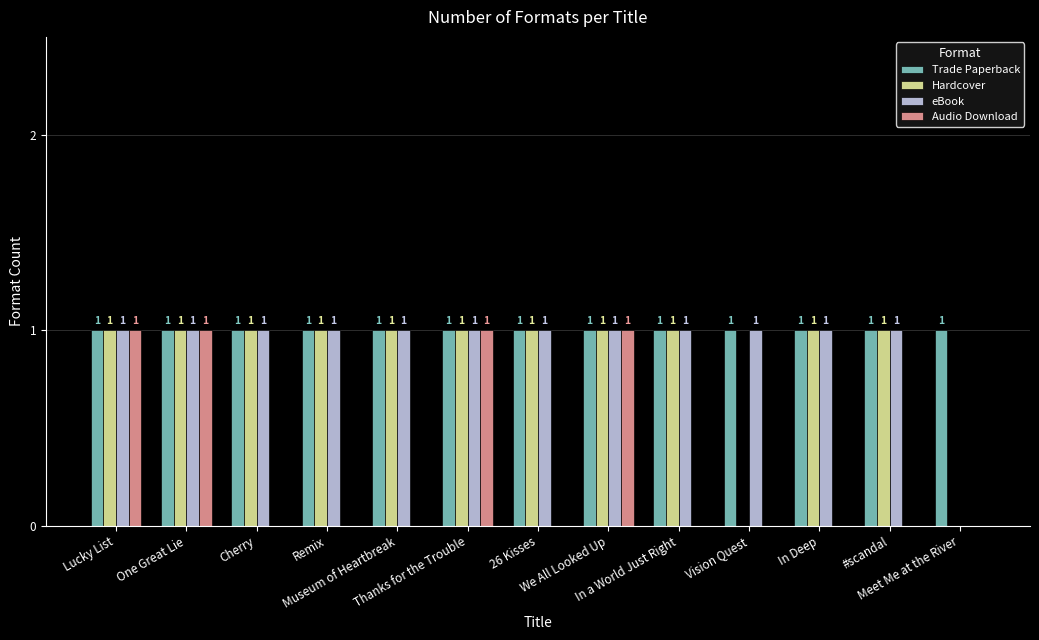

How many Hardcover values are between 1 and 2?

11